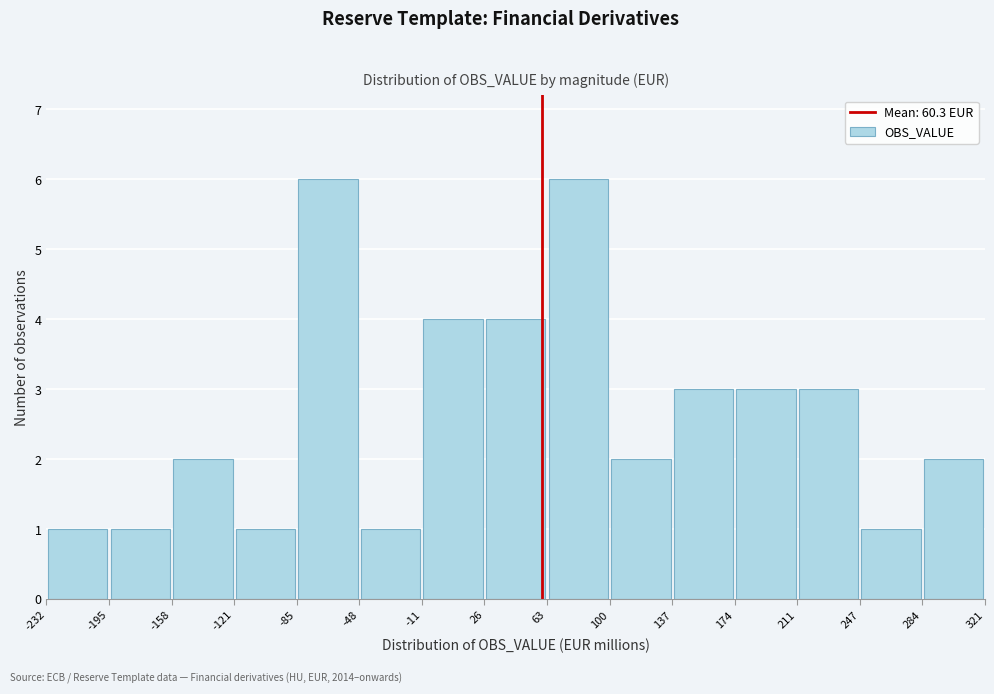

Reading left to right, transcribe this chart: for each bar, give the range it covers on the x-axis and its height. The values are not printed on the chart, so give them approximately, as read against the axis.

-232 to -195: 1
-195 to -158: 1
-158 to -121: 2
-121 to -85: 1
-85 to -48: 6
-48 to -11: 1
-11 to 26: 4
26 to 63: 4
63 to 100: 6
100 to 137: 2
137 to 174: 3
174 to 211: 3
211 to 247: 3
247 to 284: 1
284 to 321: 2